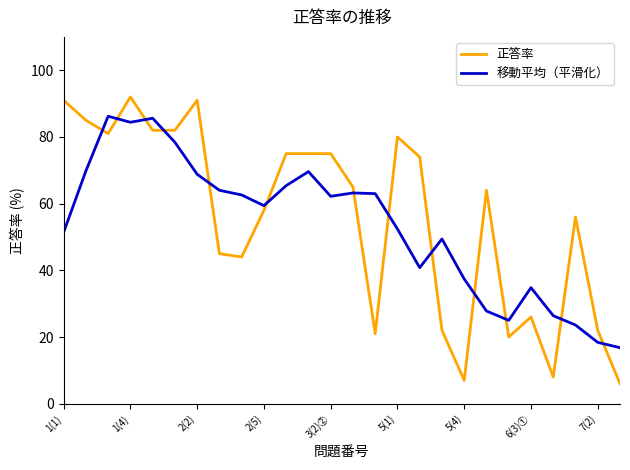

What is the maximum value shown in the chart?

92.0